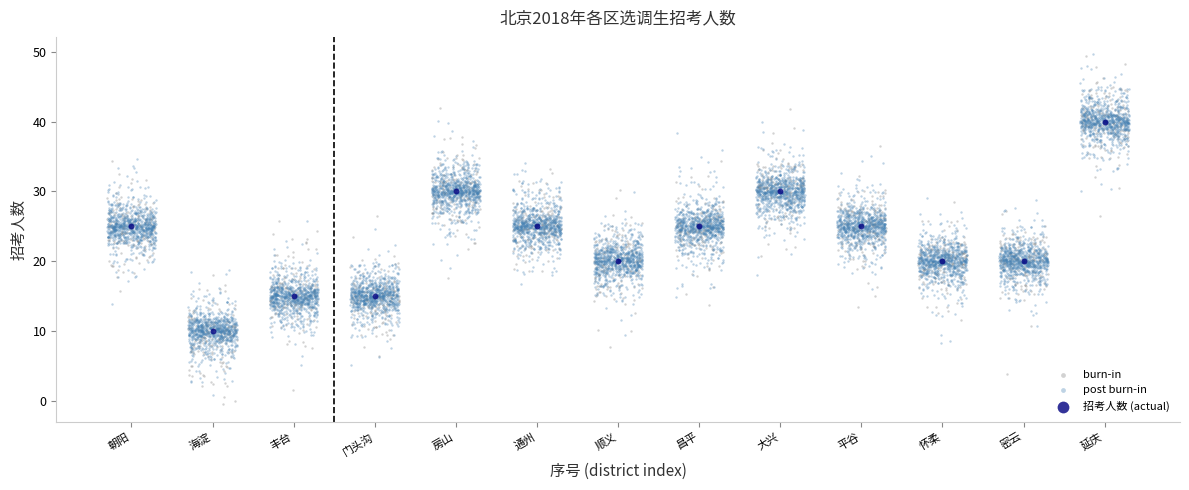

Which series has the largest Y range (max minus min)?

burn-in